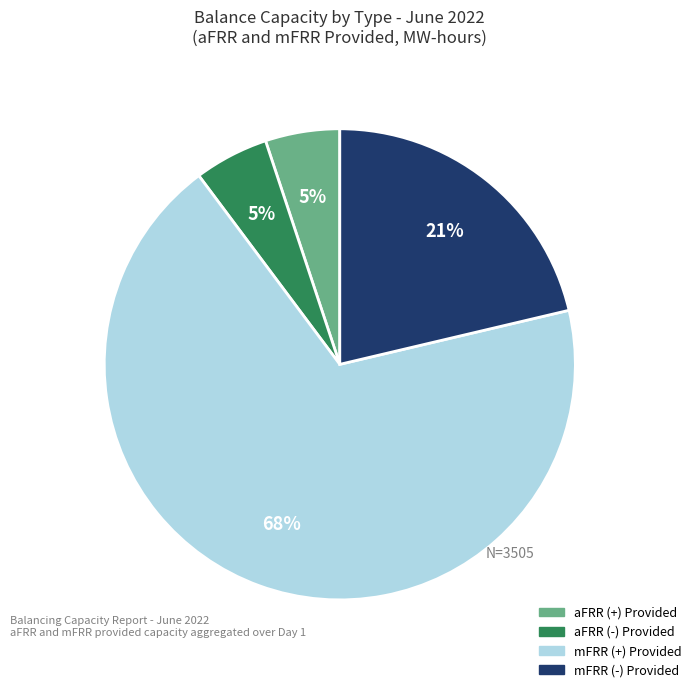

Is there a majority slice in this chart?

Yes